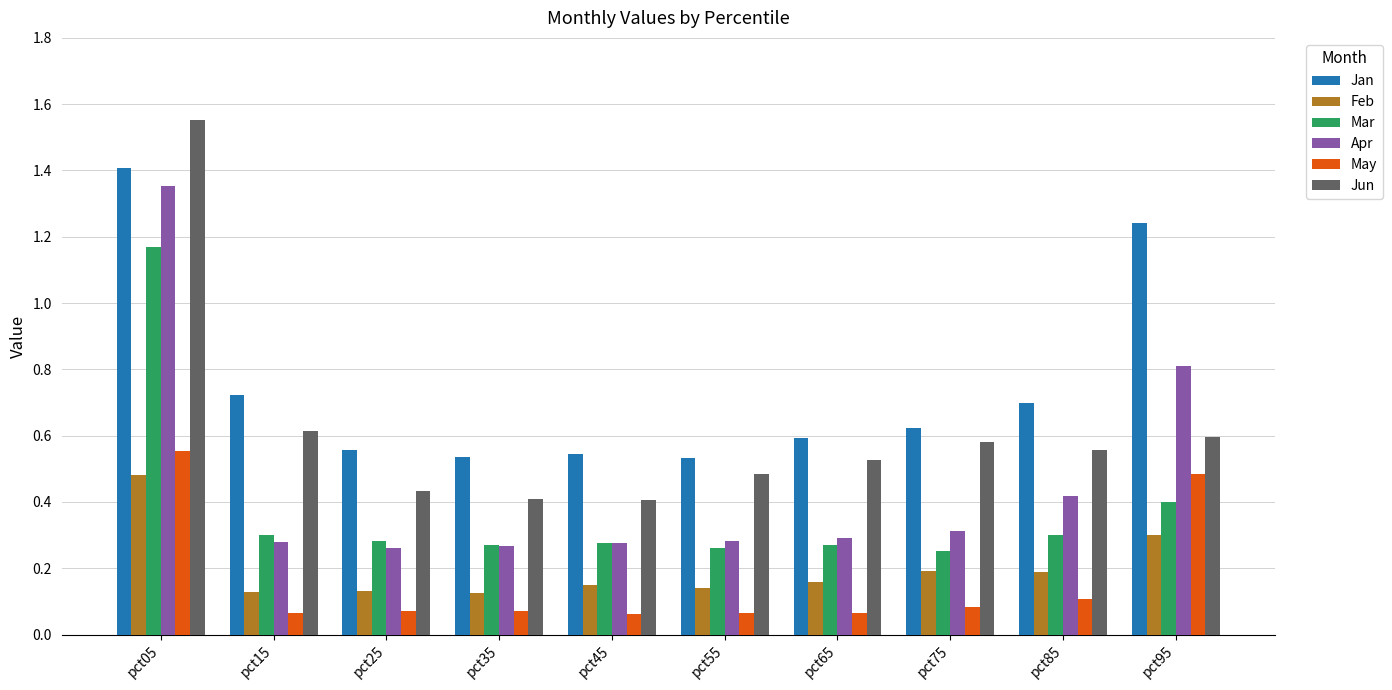

True or false: Jun has a value of 0.6 at pct45.

False